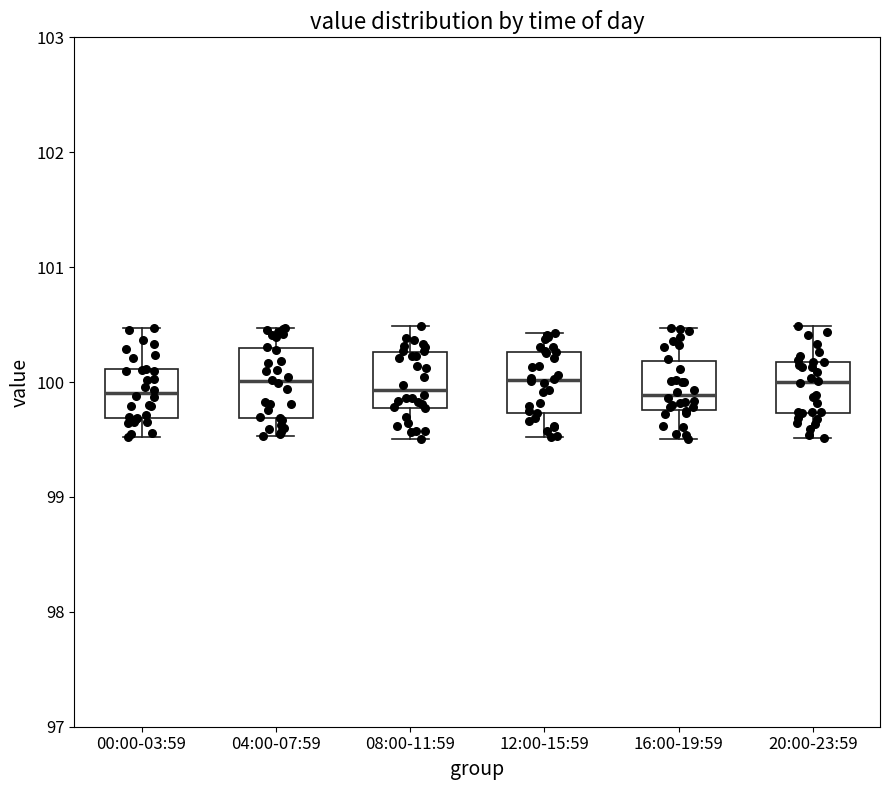

Reading left to right, read every box against the y-axis: the position of its median line, the range the box covers, and the ends of its whiskers. The values are not printed on the chart, so give them approximately, as read against the axis.

00:00-03:59: median 99.9, box 99.7 to 100.1, whiskers 99.5 to 100.5
04:00-07:59: median 100.0, box 99.7 to 100.3, whiskers 99.5 to 100.5
08:00-11:59: median 99.9, box 99.8 to 100.3, whiskers 99.5 to 100.5
12:00-15:59: median 100.0, box 99.7 to 100.3, whiskers 99.5 to 100.4
16:00-19:59: median 99.9, box 99.8 to 100.2, whiskers 99.5 to 100.5
20:00-23:59: median 100.0, box 99.7 to 100.2, whiskers 99.5 to 100.5